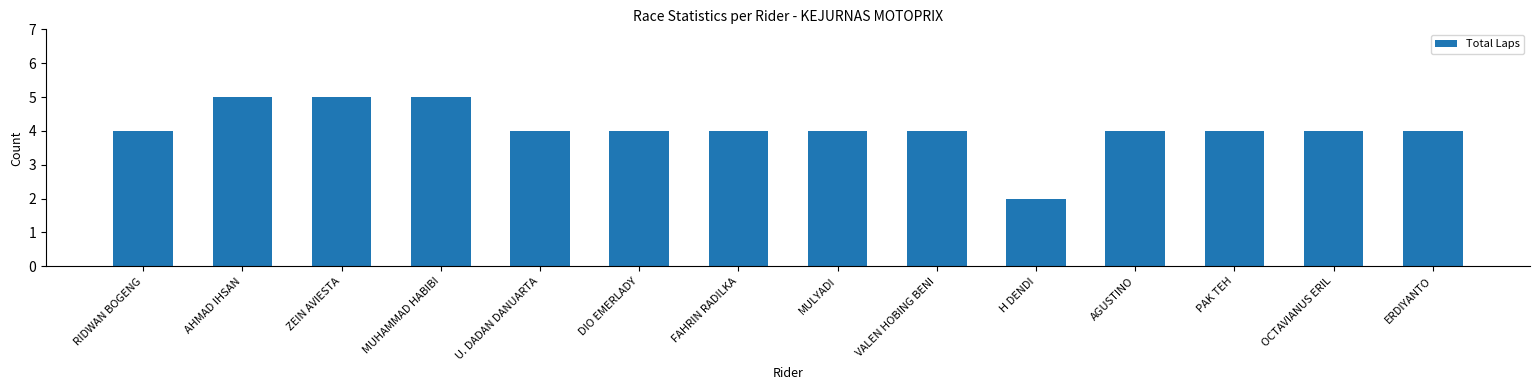

What position from the right is AHMAD IHSAN?

13